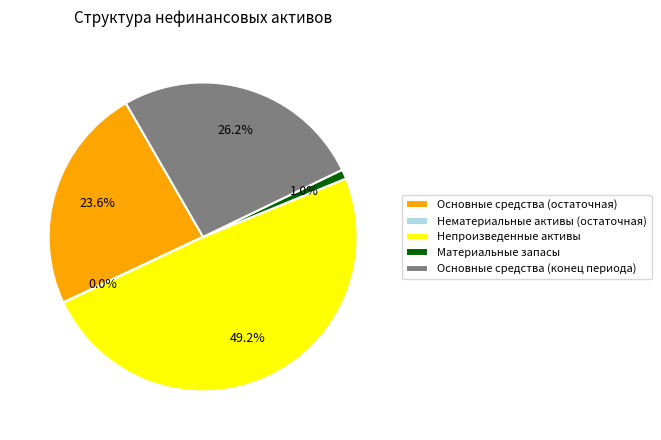

To the nearest percent, what is the average slice percentage?

20%